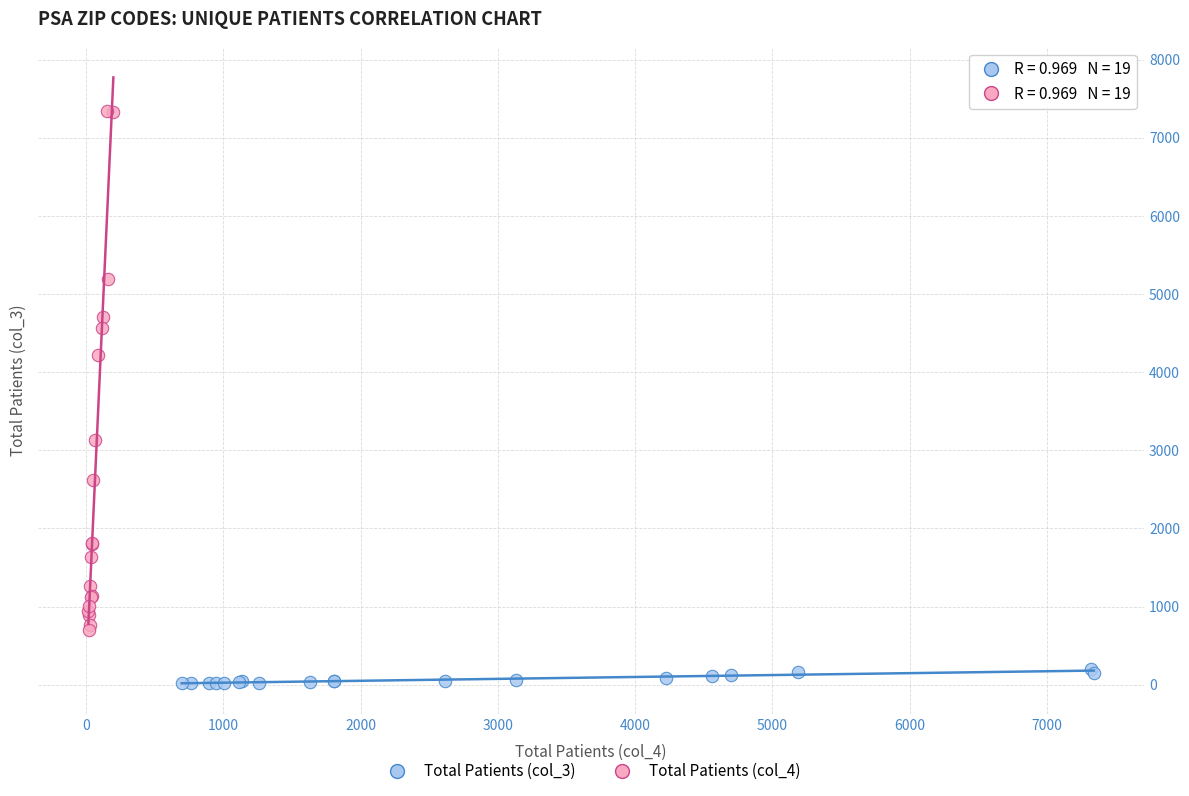

What are all the series names shown in the legend?

Total Patients (col_3), Total Patients (col_4)